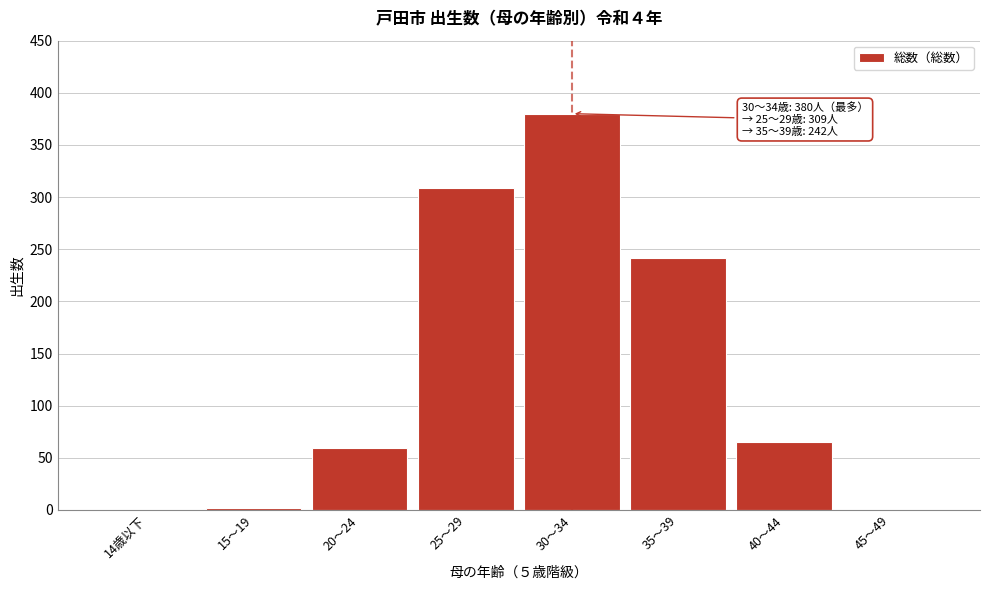

What is the change in value from 30～34 to 40～44?

-315